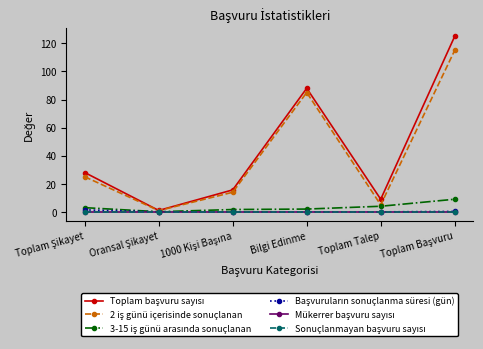

What is the label of the 4th point from the right?

1000 Kişi Başına